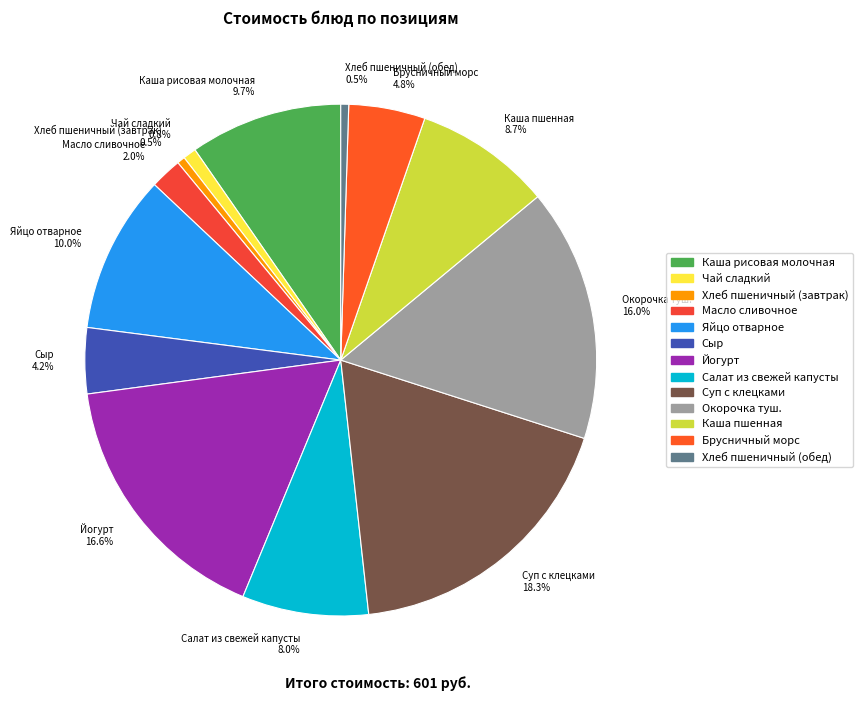

To the nearest percent, what percentage of the pie is Брусничный морс?

5%